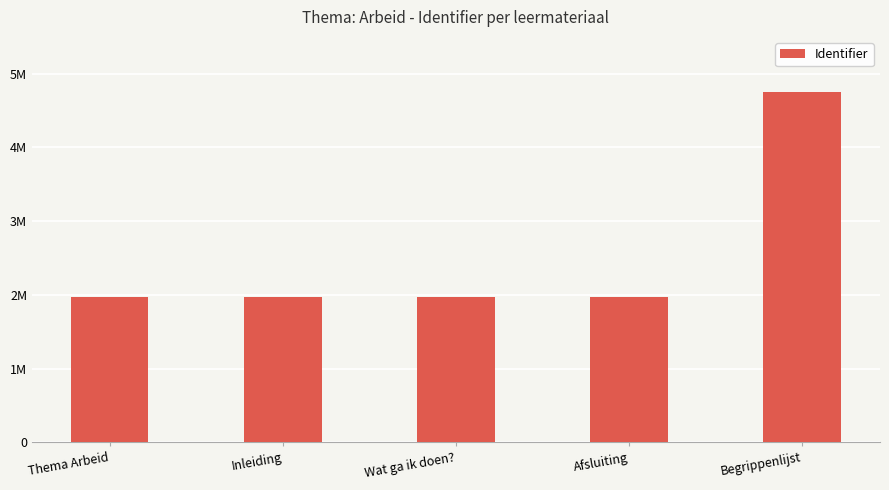

What position from the right is Wat ga ik doen??

3